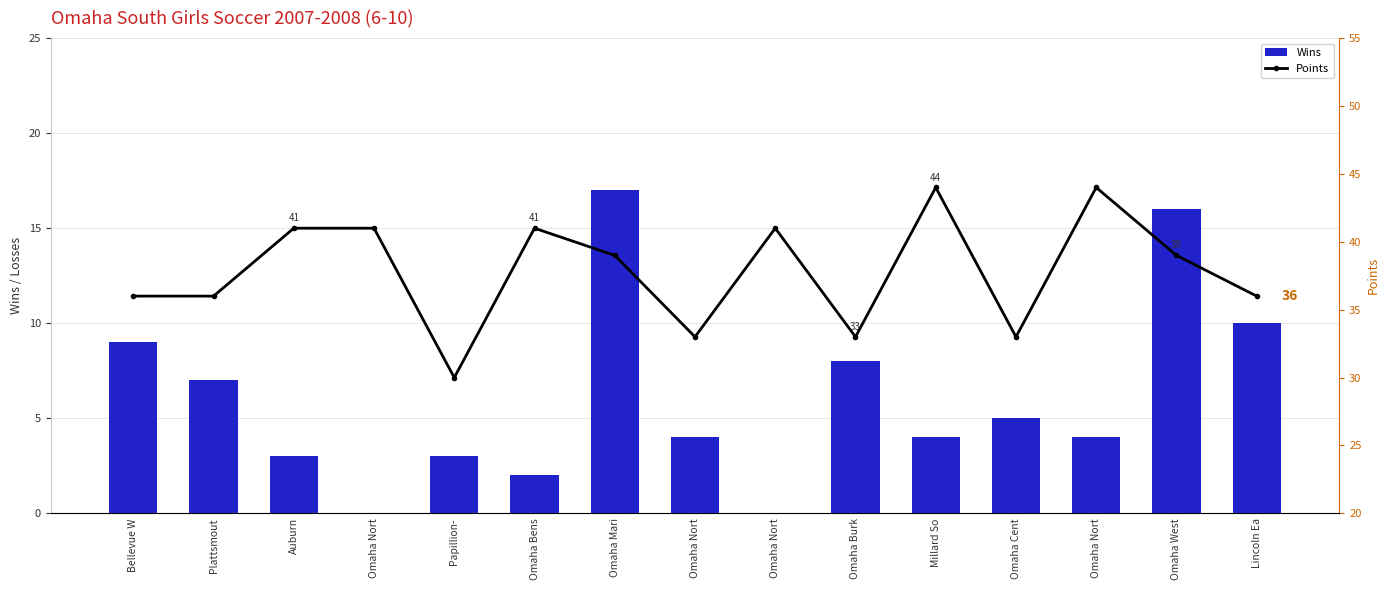

Where does the Points series first go above 39?

Auburn